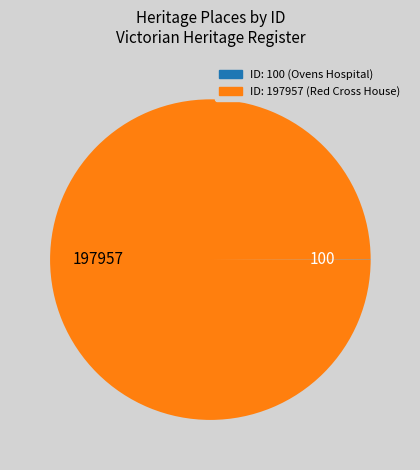

Which category has the biggest portion of the pie?

ID: 197957 (Red Cross House)